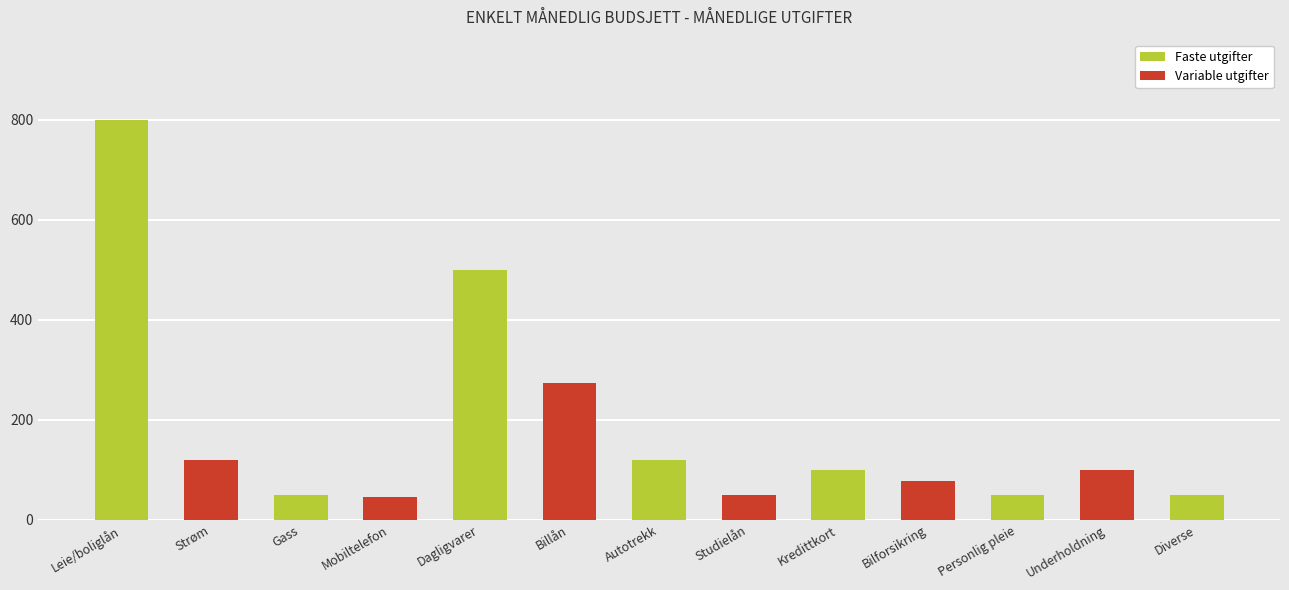

Reading right to left, list all the values displayed in this chart.

50	100	50	78	100	50	120	273	500	45	50	120	800